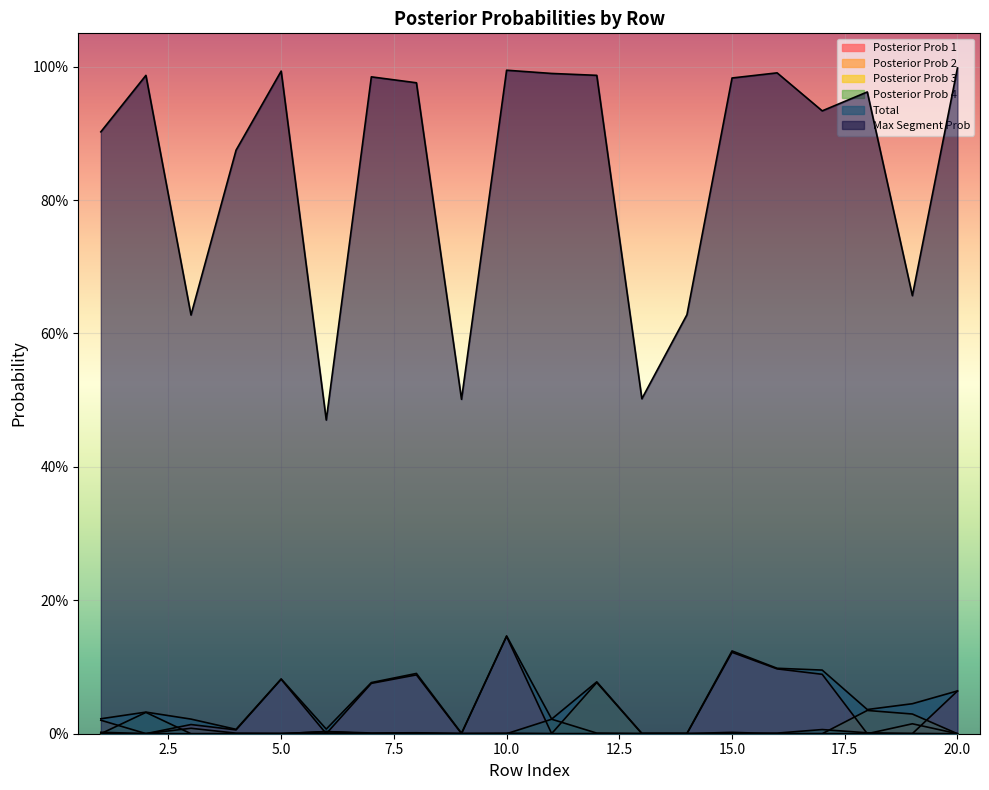

Is it true that Max Segment Prob equals 1.5 at 5?

False